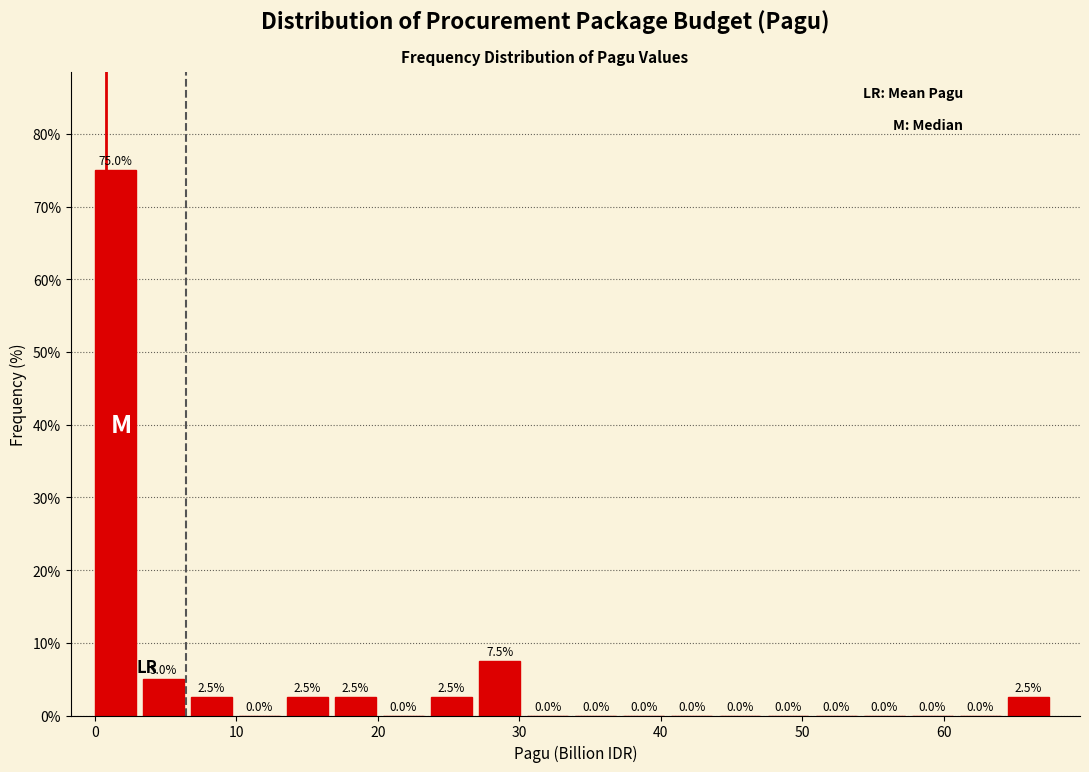

Read against the x-axis, roughly where is the centre of the tallest bar?

1